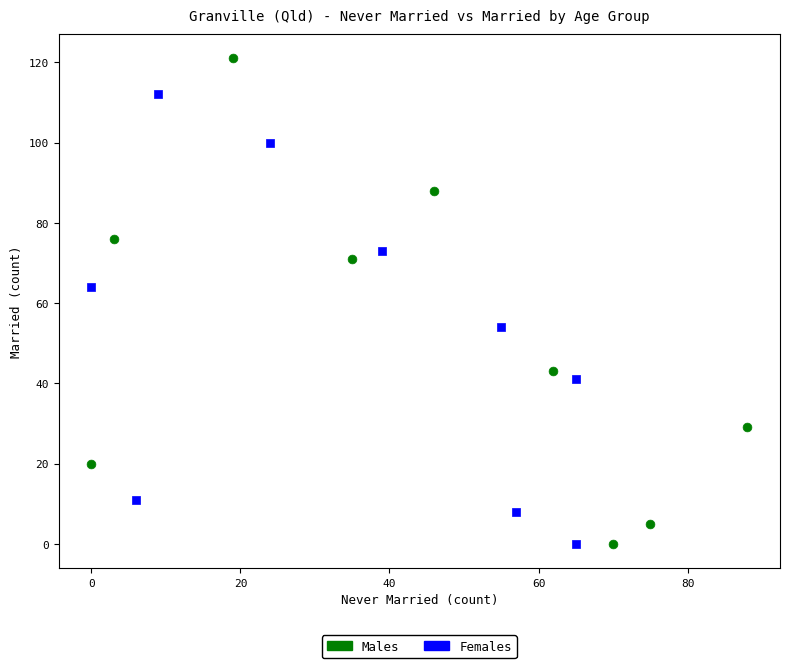

Which series has the widest spread of Y values?

Males